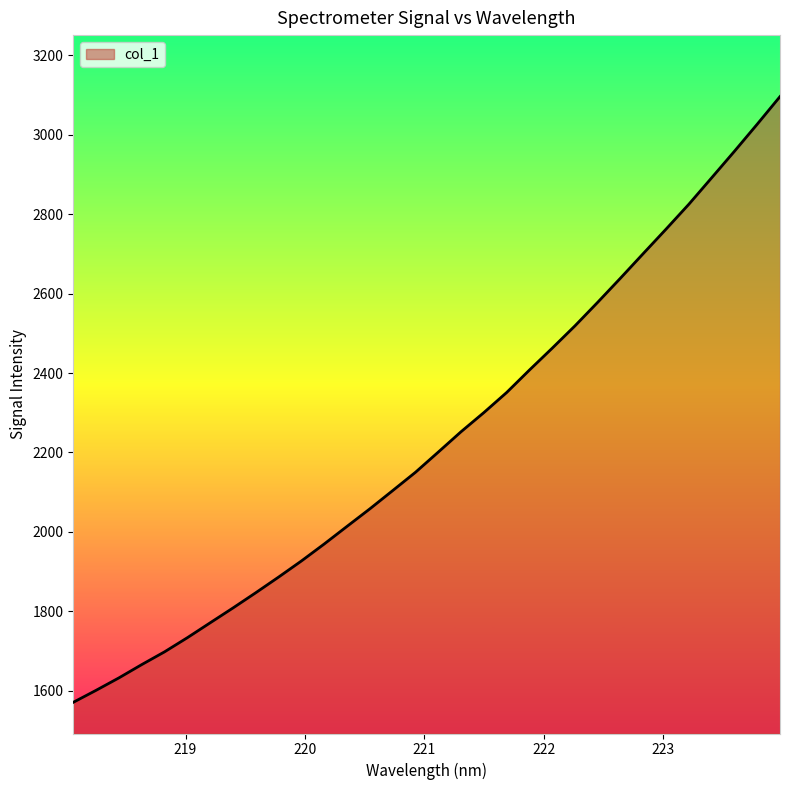

What is the difference between the maximum and minimum values?

1525.4